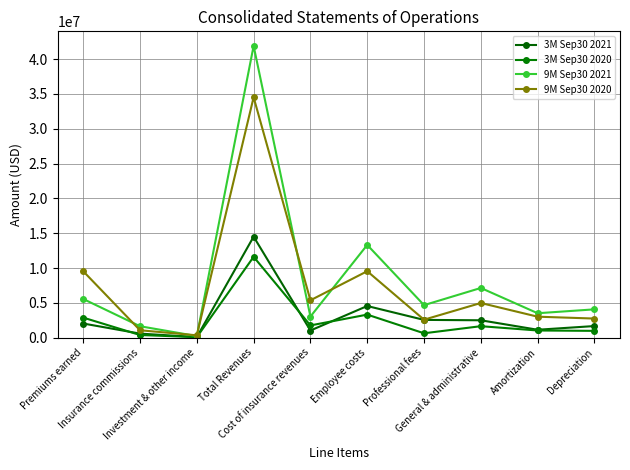

What is the sum of the 9M Sep30 2021 values at Depreciation and Employee costs?

17379443